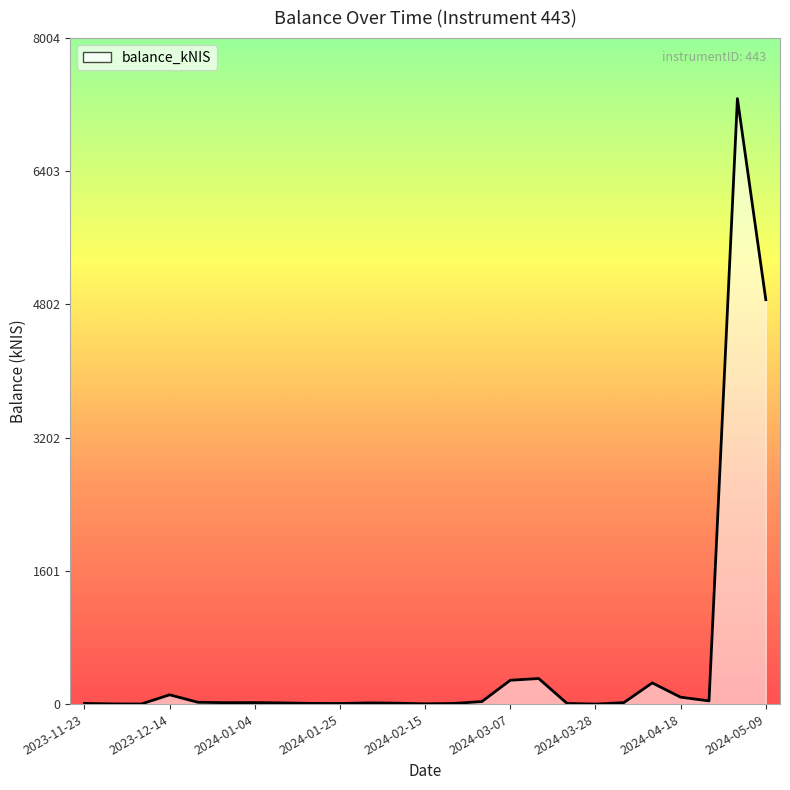

What is the sum of all values?

13406.5